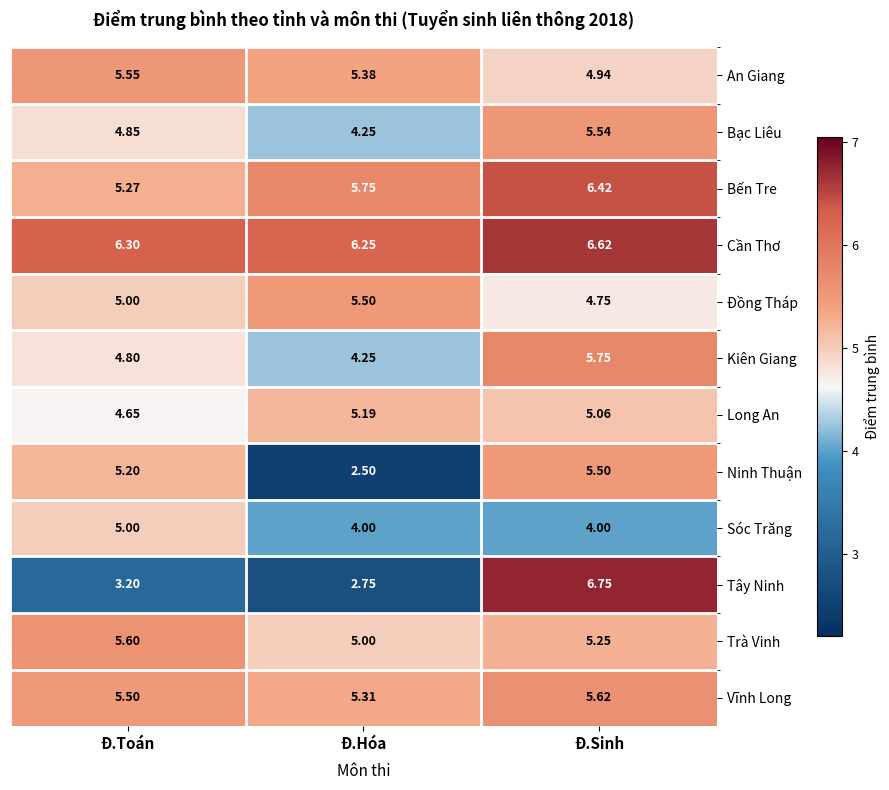

Which series has the largest range (max minus min)?

Tây Ninh